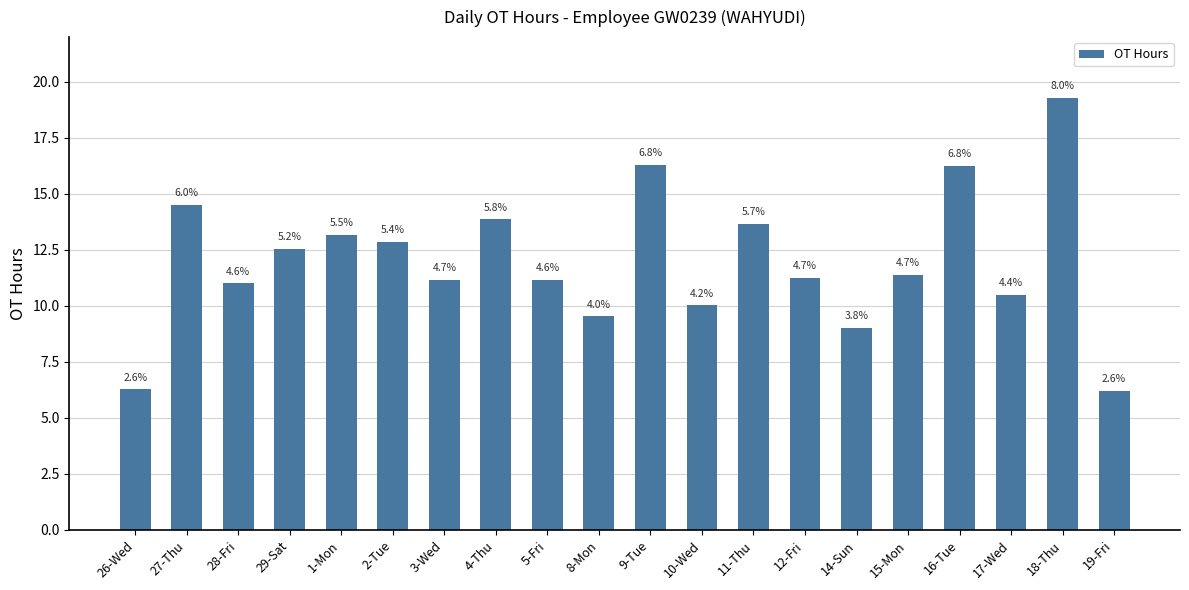

What is the difference between the second highest and second lowest values?

10.0